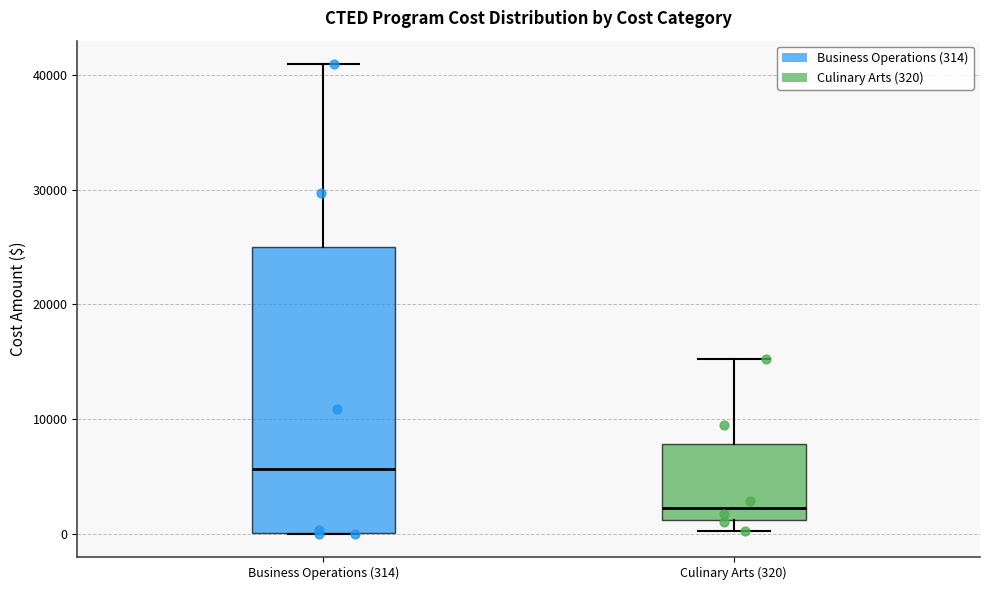

Reading left to right, read every box against the y-axis: the position of its median line, the range the box covers, and the ends of its whiskers. The values are not printed on the chart, so give them approximately, as read against the axis.

Business Operations (314): median 6000, box 0 to 25000, whiskers 0 to 41000
Culinary Arts (320): median 2000, box 1000 to 8000, whiskers 0 to 15000